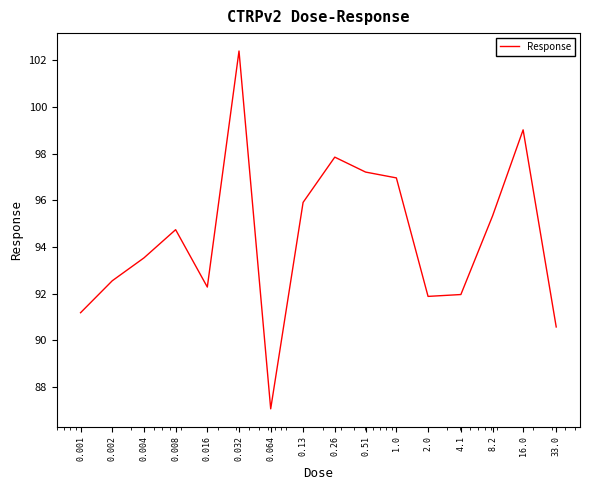

What is the smallest value displayed?

87.1